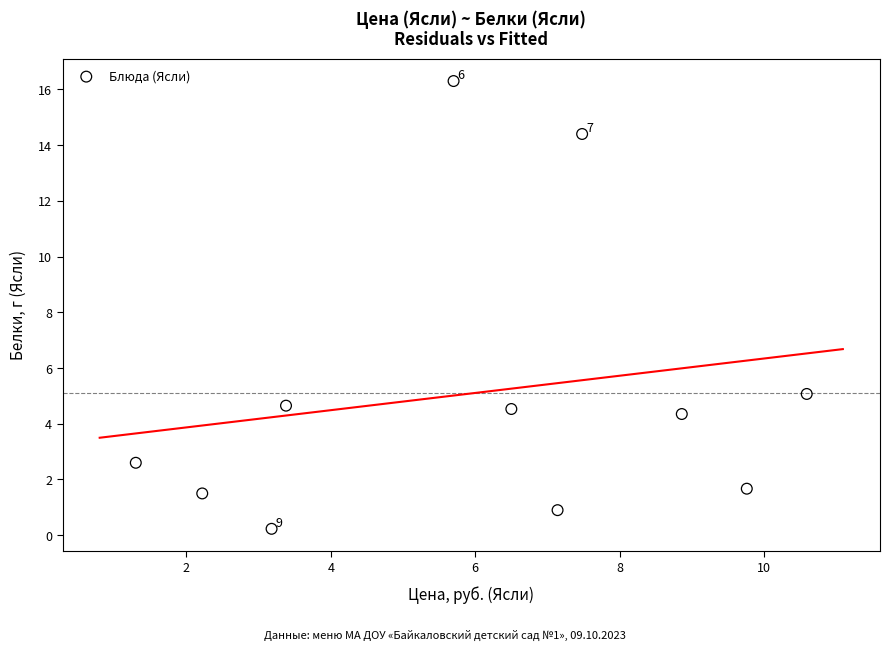

What Y value in the scatter plot is closest to 8?

5.1